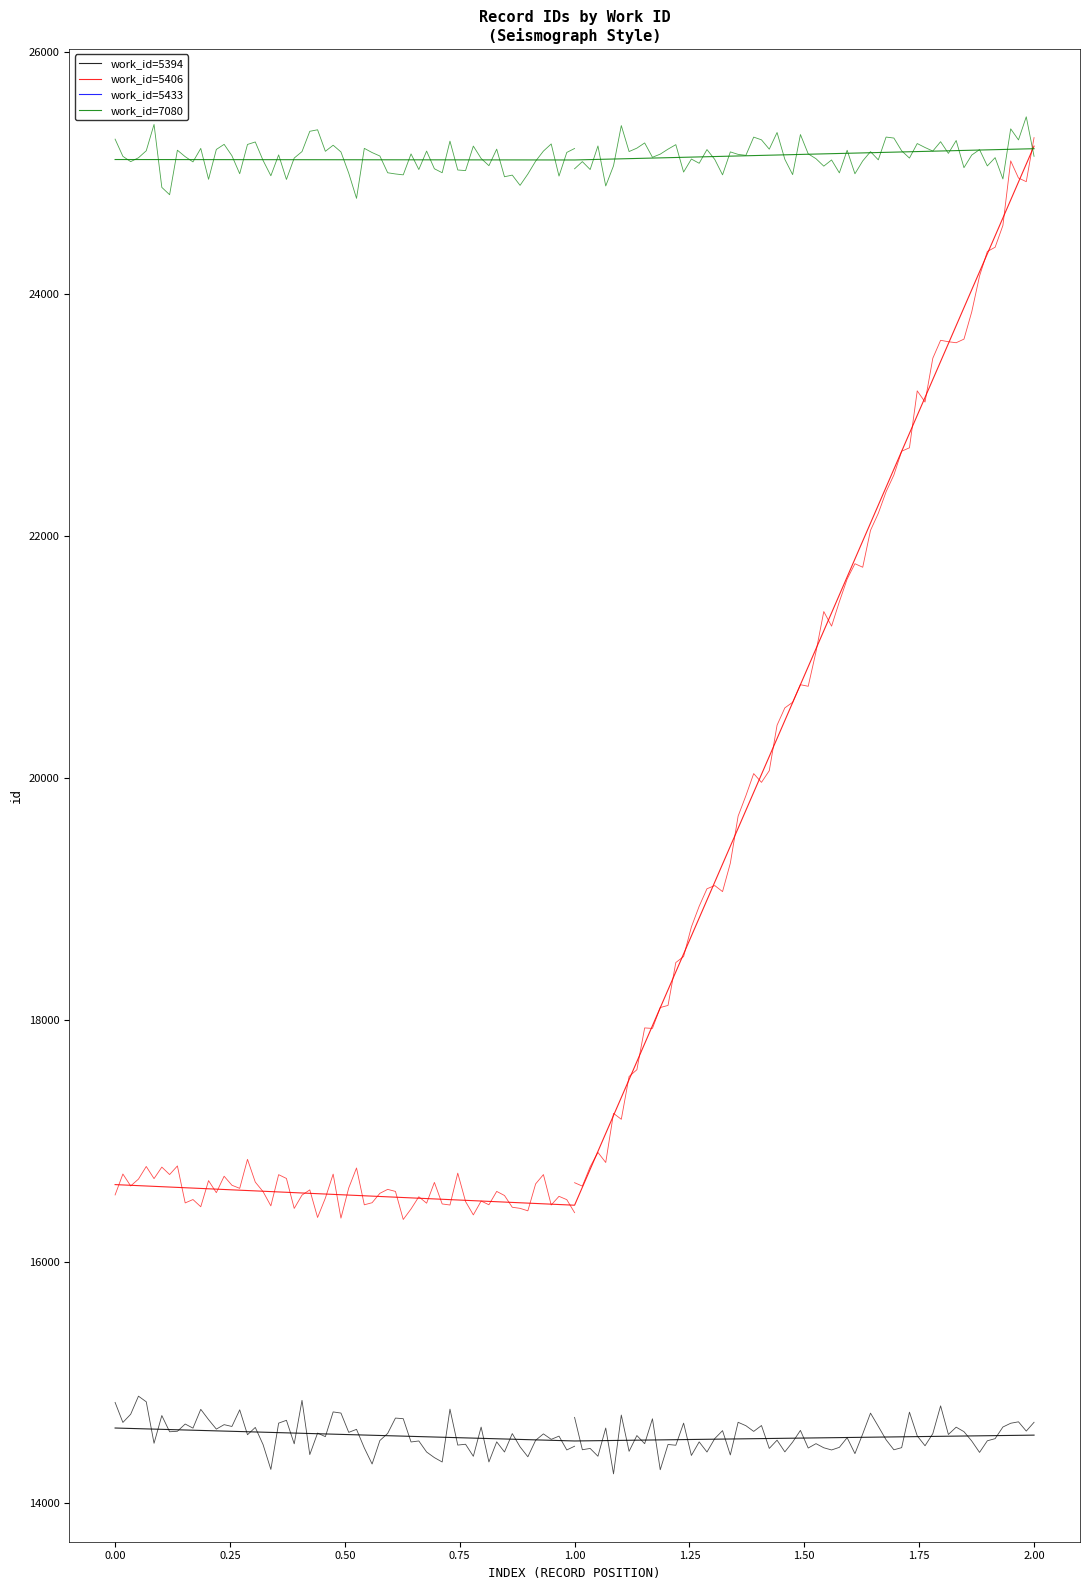

How many lines are shown in the chart?

3